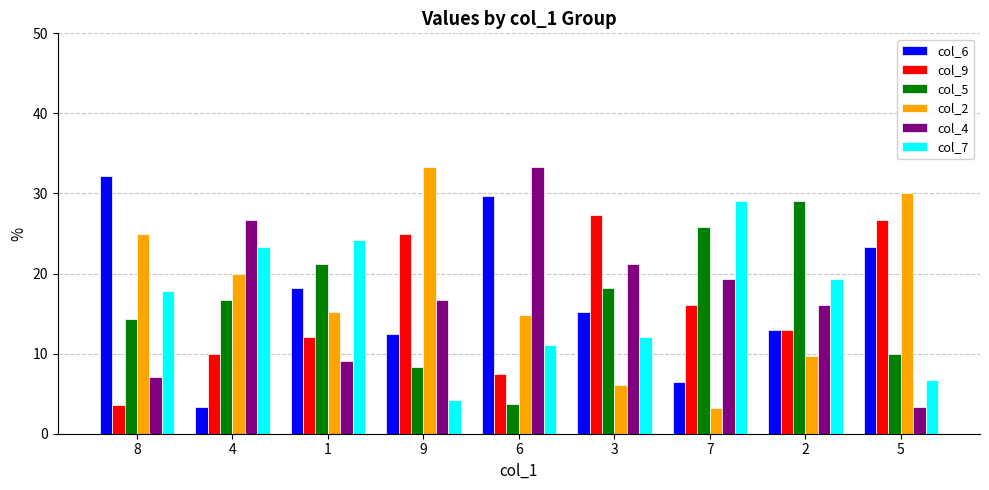

Is the value of col_6 at 4 greater than the value of col_5 at 5?

No